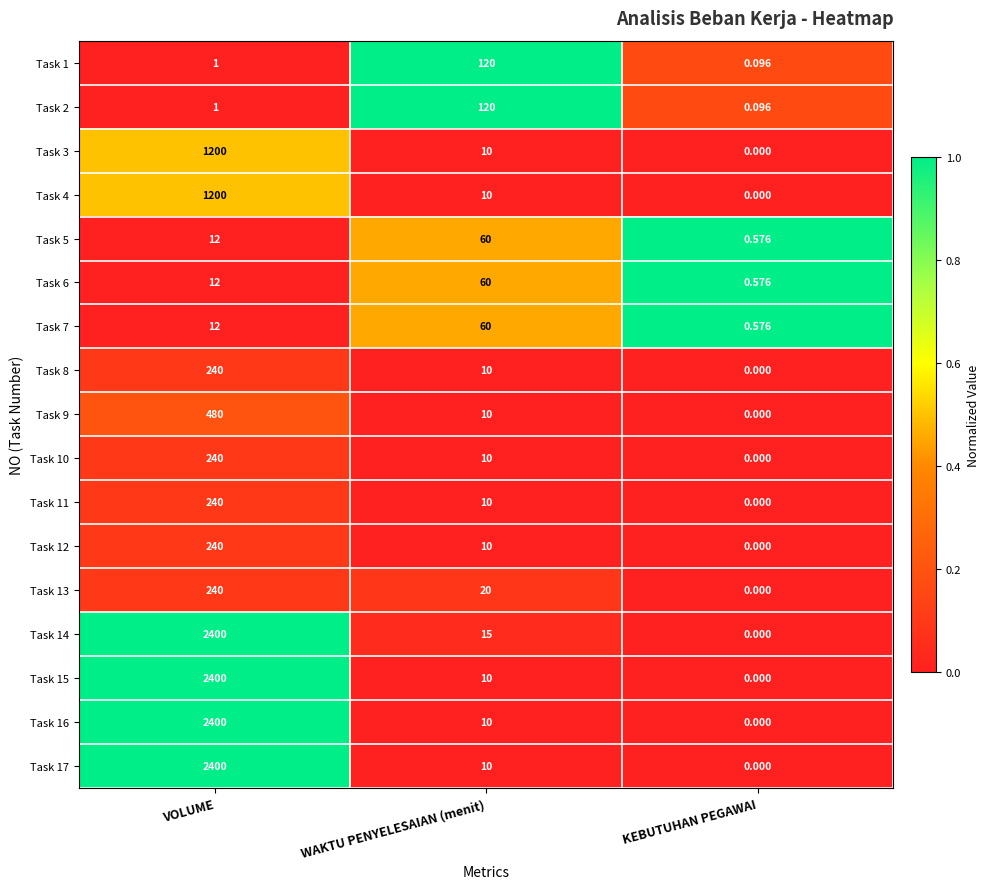

Which label corresponds to the largest value in the chart?

VOLUME